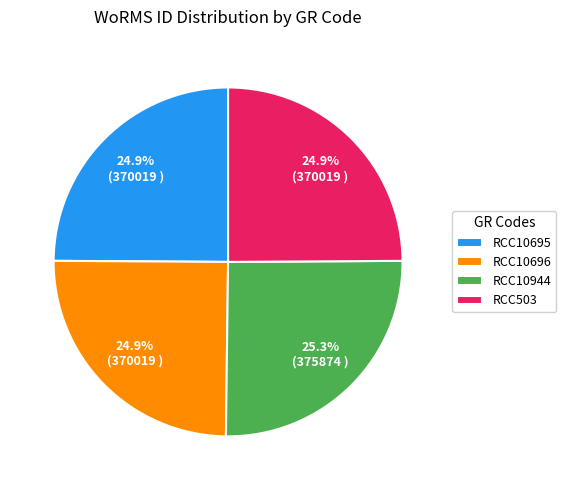

True or false: RCC10944 accounts for 17% of the total.

False